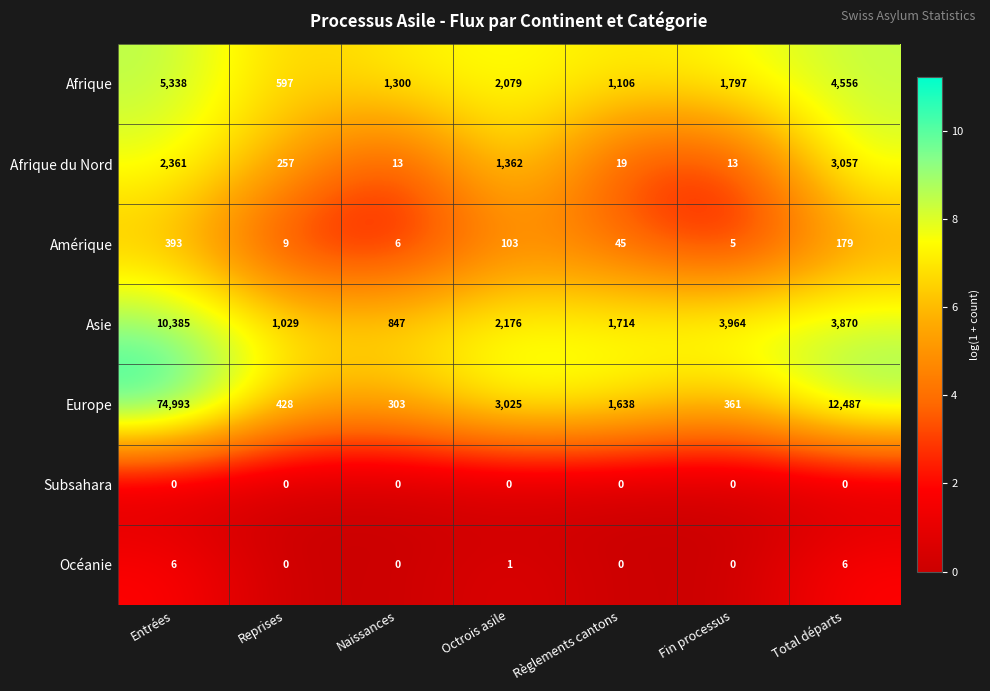

Rank the categories by Amérique value from lowest to highest.

Fin processus, Naissances, Reprises, Règlements cantons, Octrois asile, Total départs, Entrées